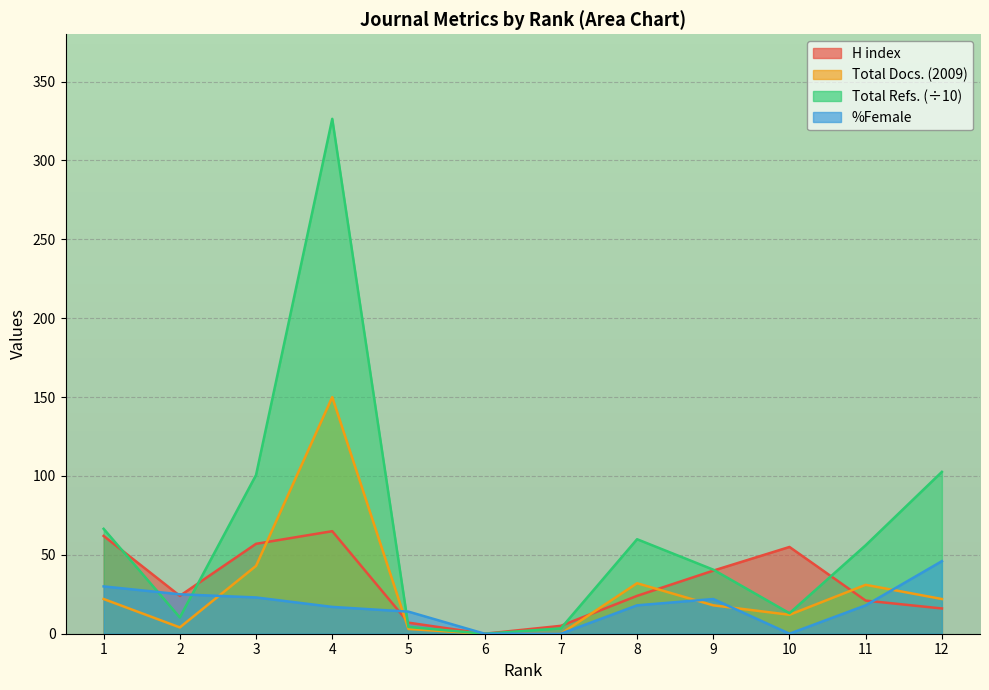

List the series in order of their peak value, highest first.

Total Refs., Total Docs. (2009), H index, %Female